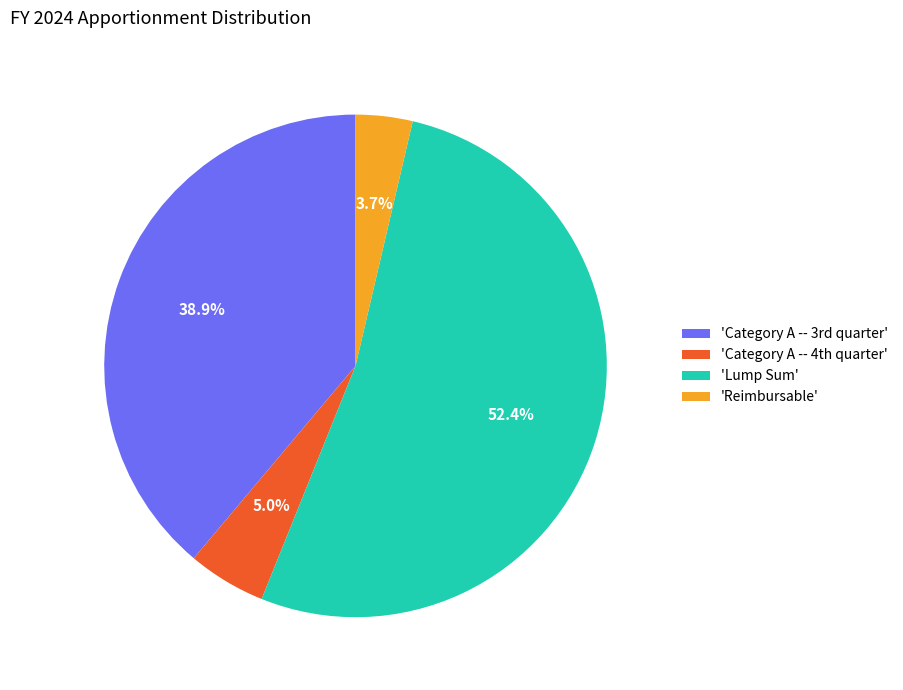

How many segments does this pie chart have?

4